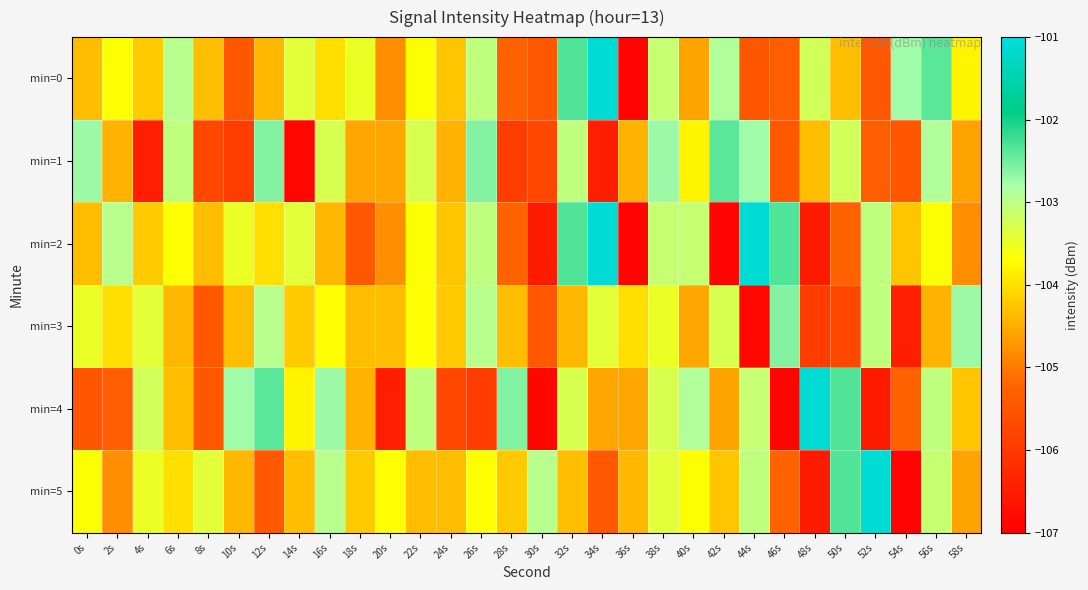

What is the maximum value shown in the chart?

-101.1